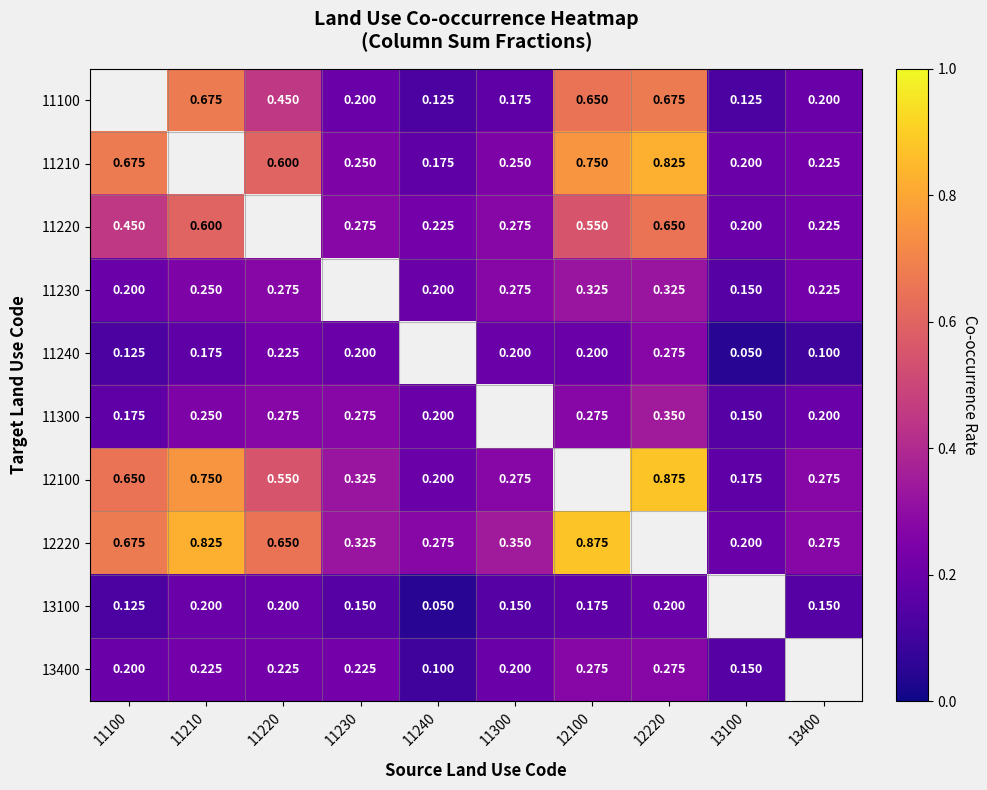

Which category has the lowest value across all series?

13100